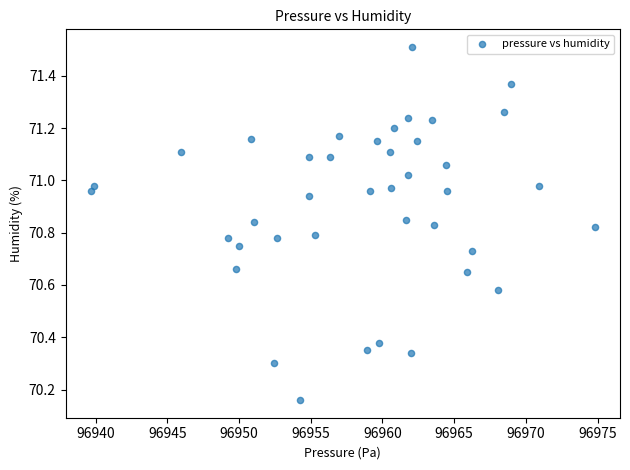

What is the range of X values (max minus min)?

35.1